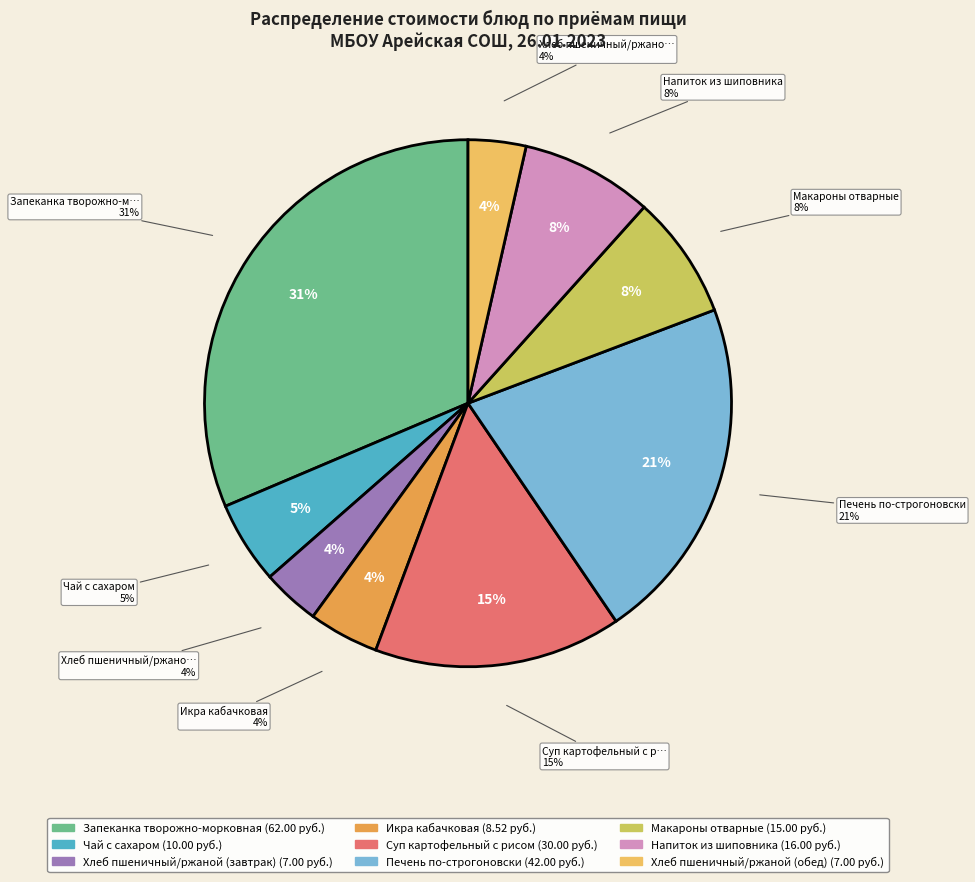

To the nearest percent, what percentage of the pie is Хлеб пшеничный/ржаной (обед)?

4%